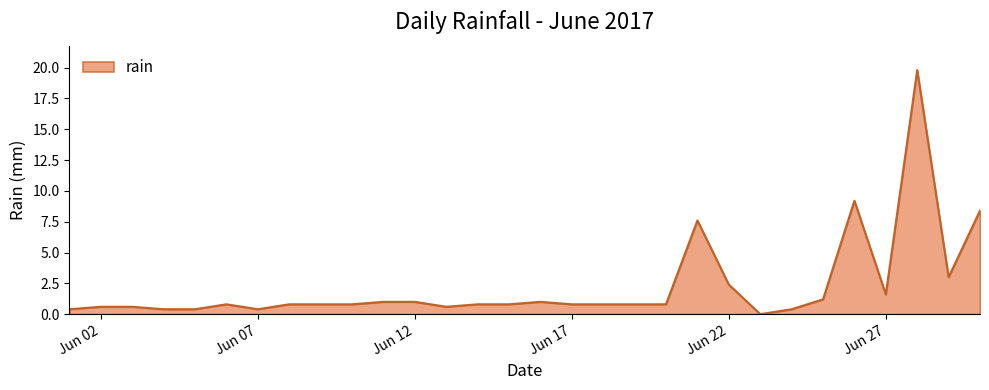

What is the maximum value shown in the chart?

19.8